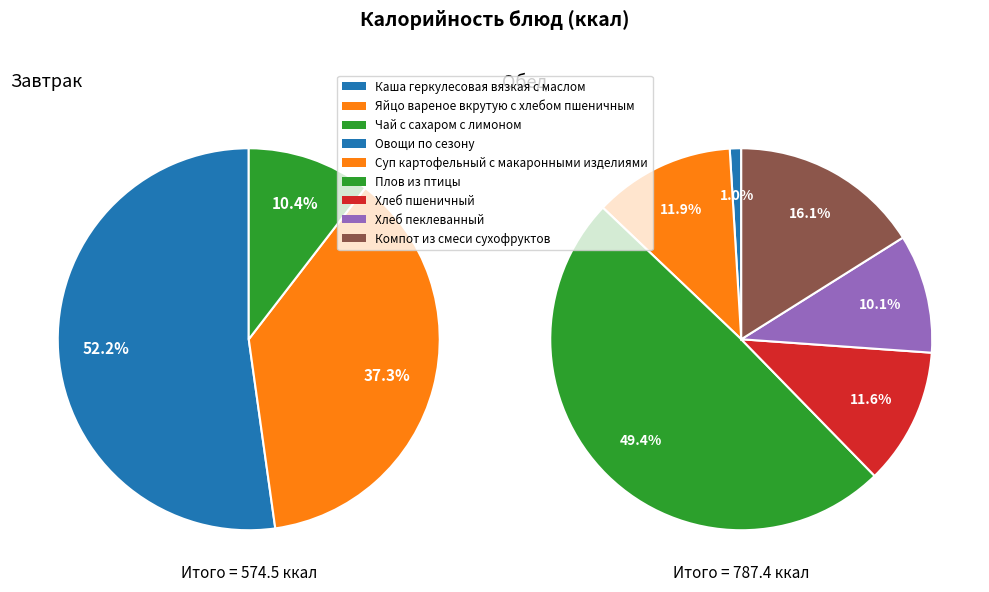

Is the sum of Яйцо вареное вкрутую с хлебом пшеничным and Чай с сахаром с лимоном greater than half?

No